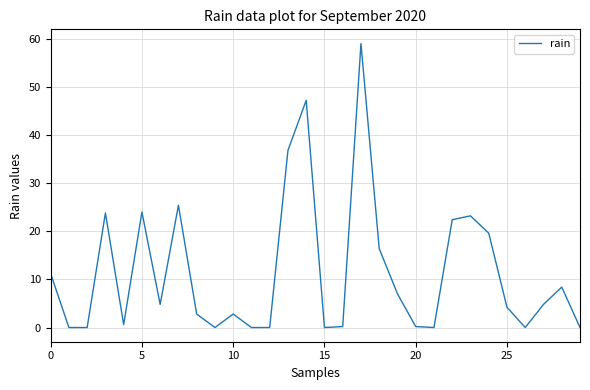

What is the difference between the maximum and minimum values?

59.0